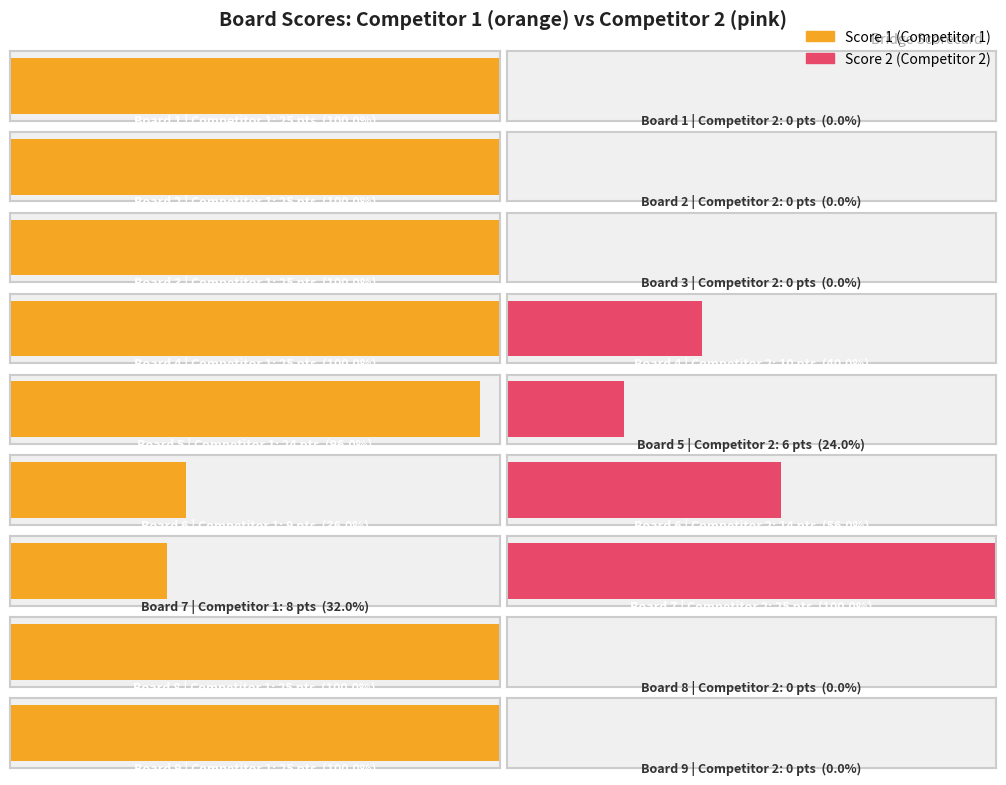

How many series are shown in this chart?

2